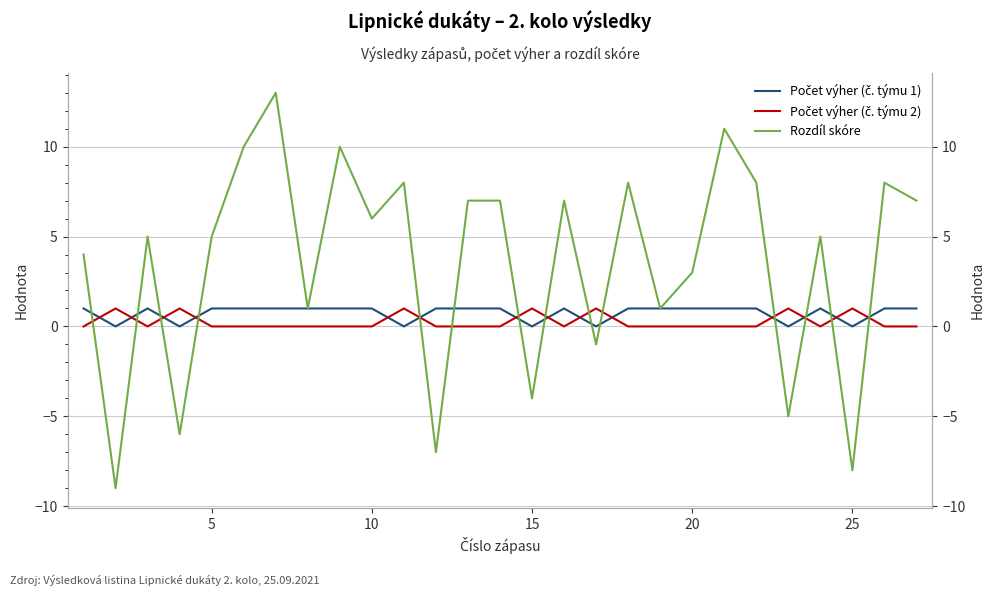

Reading left to right, transcribe all the data shown in this chart.

Počet výher (č. týmu 1): 1	0	1	0	1	1	1	1	1	1	0	1	1	1	0	1	0	1	1	1	1	1	0	1	0	1	1
Počet výher (č. týmu 2): 0	1	0	1	0	0	0	0	0	0	1	0	0	0	1	0	1	0	0	0	0	0	1	0	1	0	0
Rozdíl skóre: 4	-9	5	-6	5	10	13	1	10	6	8	-7	7	7	-4	7	-1	8	1	3	11	8	-5	5	-8	8	7